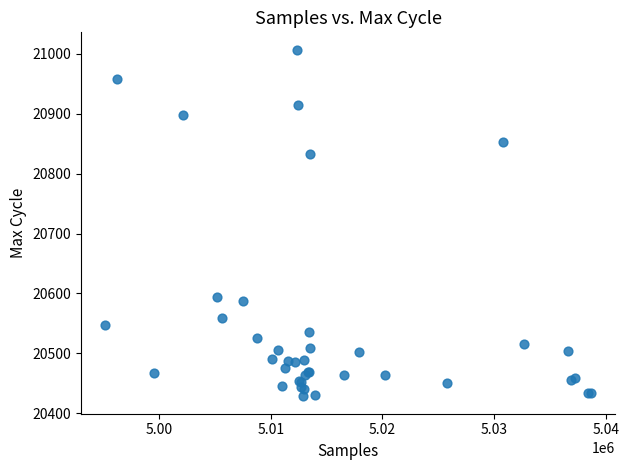

What Y value in the scatter plot is closest to 20717?

20832